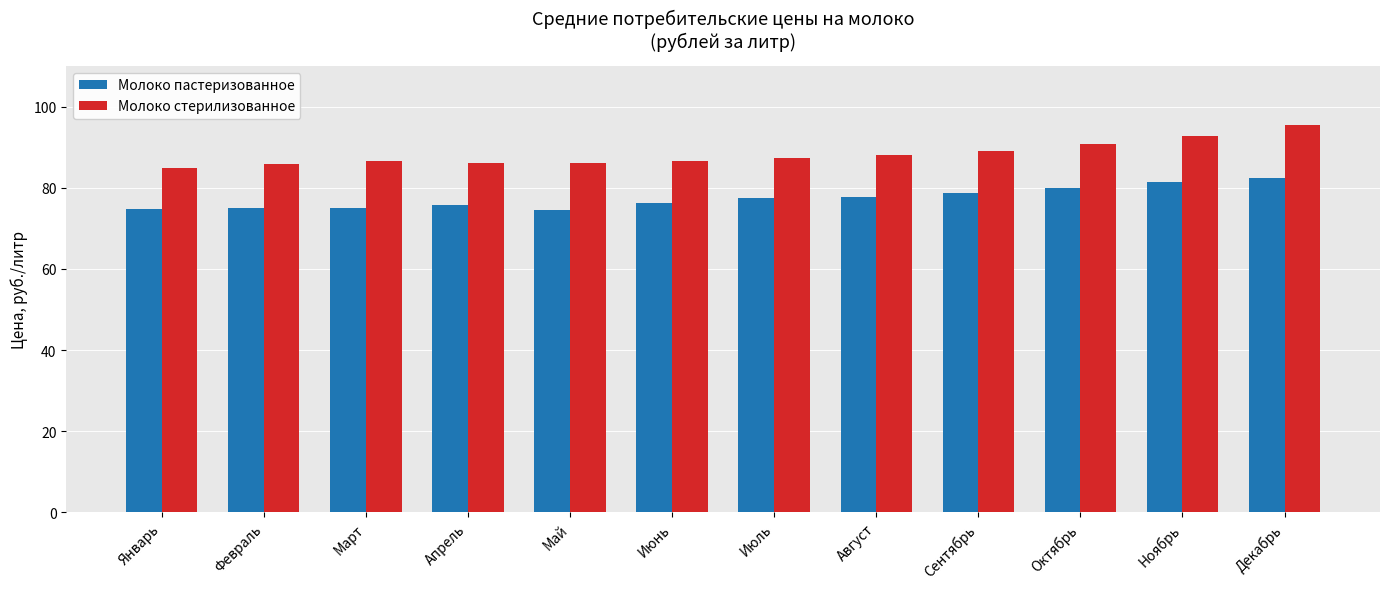

What is the total value across all series at Август?

165.9